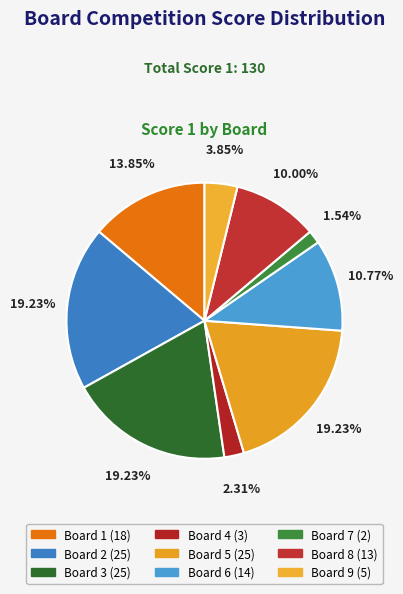

What percentage is NOT represented by Board 2?

80.8%